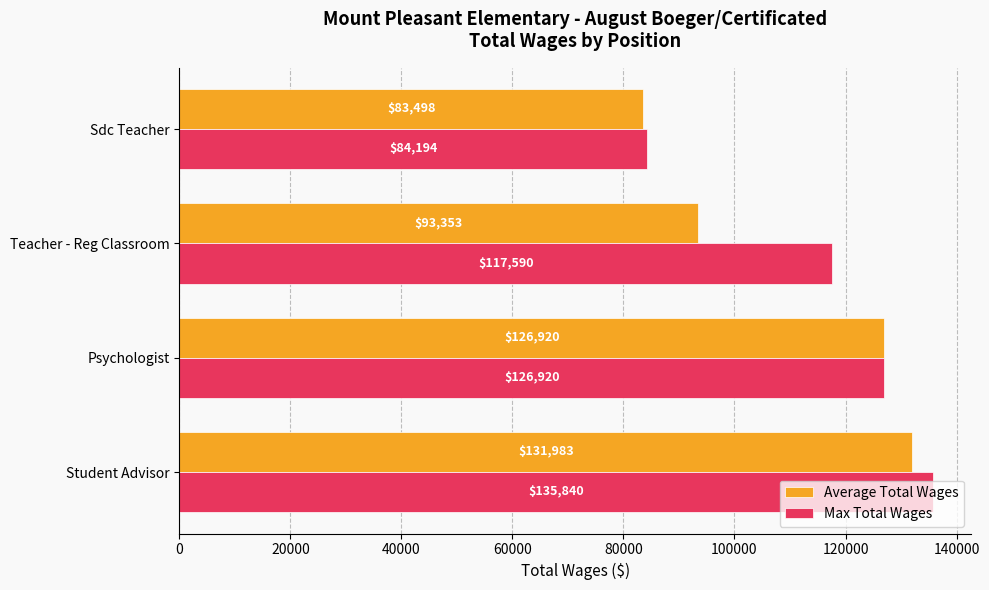

Which series changed the most between Teacher - Reg Classroom and Sdc Teacher?

Max Total Wages